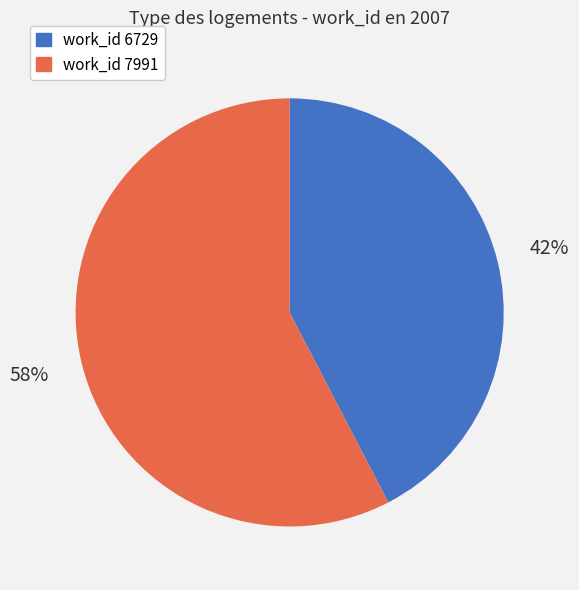

Count the number of slices in the pie.

2